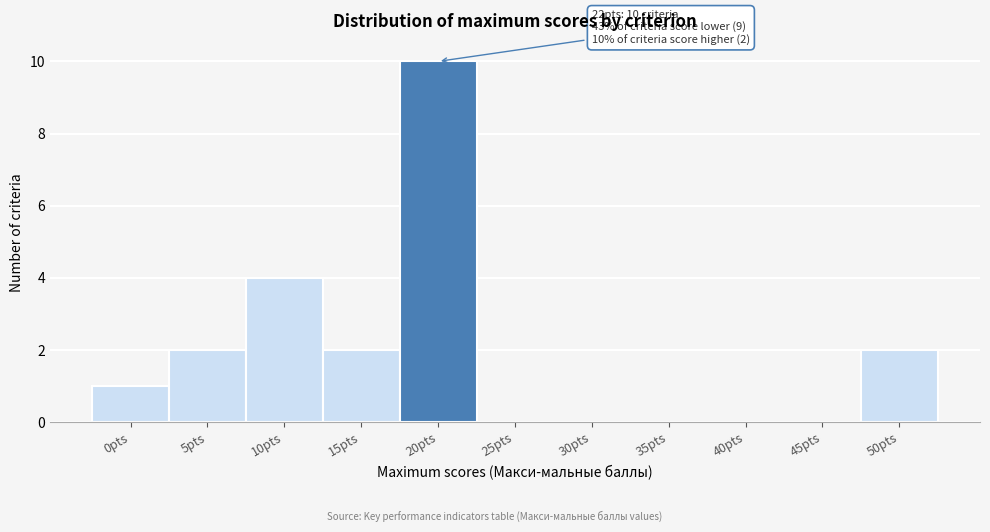

Reading left to right, transcribe all the data shown in this chart.

0pts=1	5pts=2	10pts=4	15pts=2	20pts=10	25pts=0	30pts=0	35pts=0	40pts=0	45pts=0	50pts=2